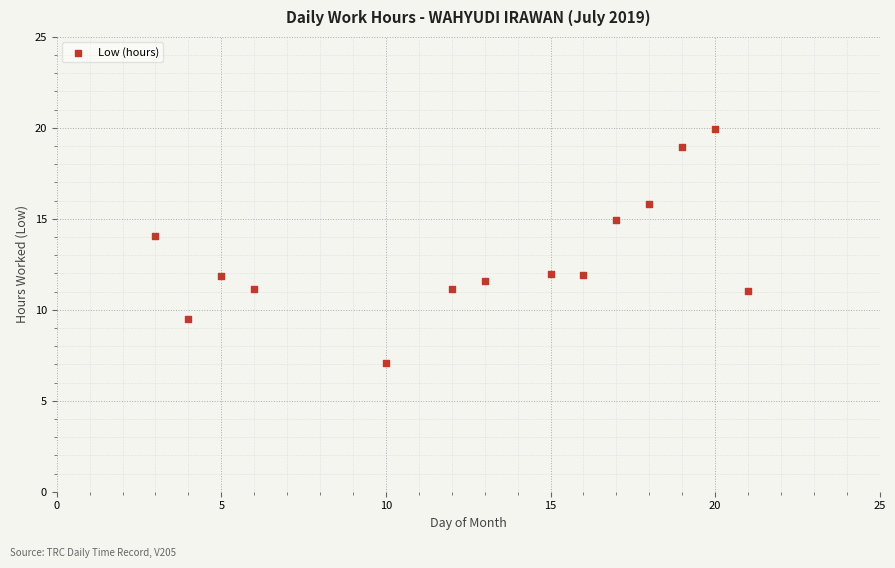

What is the range of X values (max minus min)?

18.0